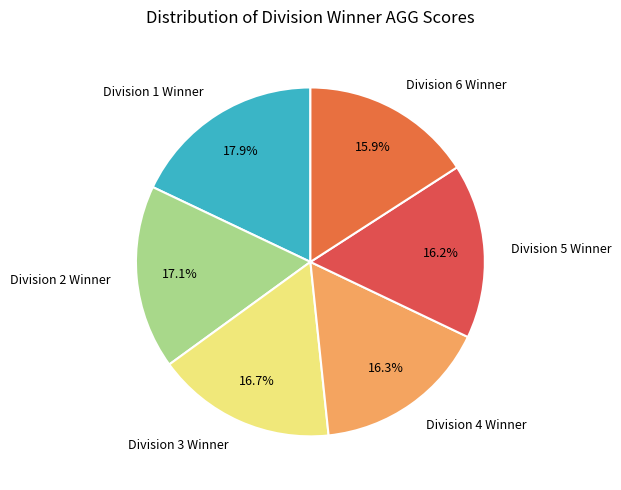

Approximately how many times larger is the value at Division 3 Winner compared to Division 5 Winner?

1.0